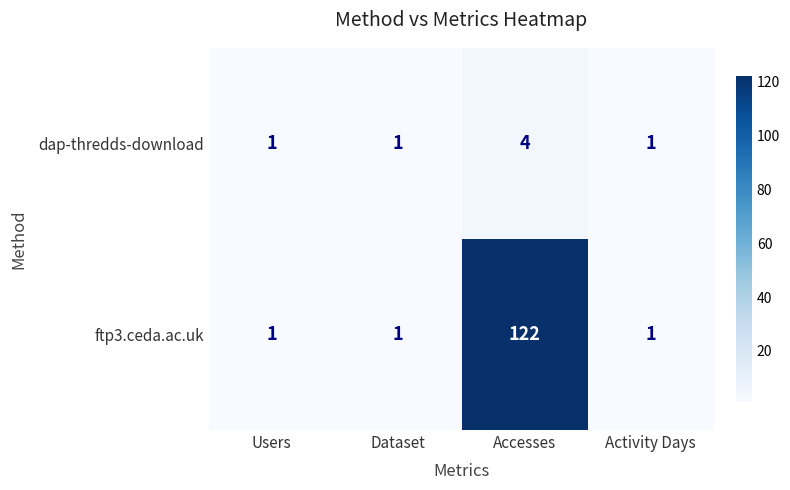

What is the maximum value shown in the chart?

122